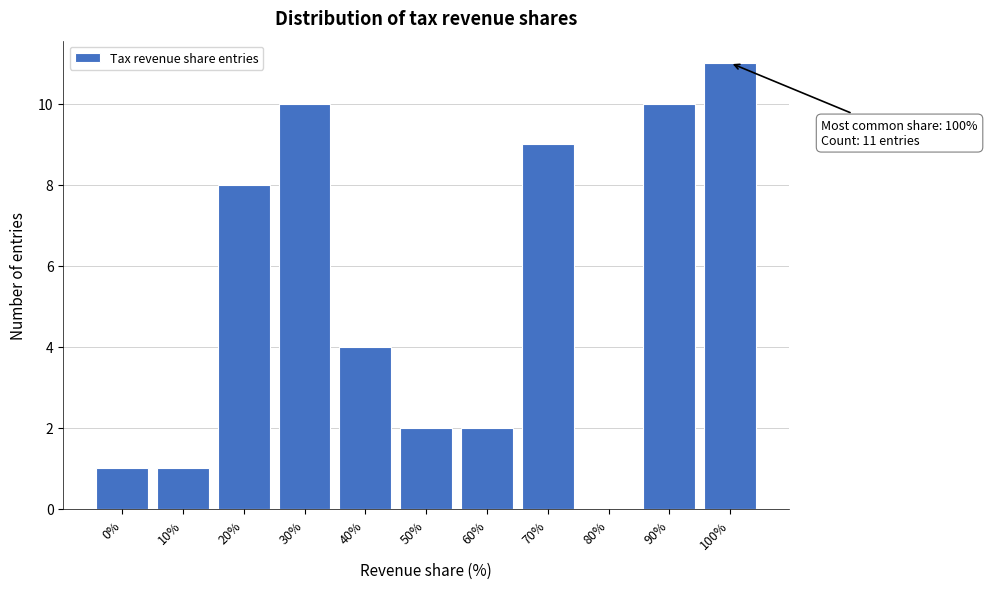

Reading right to left, what are all the values shown in this chart?

100%=11	90%=10	80%=0	70%=9	60%=2	50%=2	40%=4	30%=10	20%=8	10%=1	0%=1